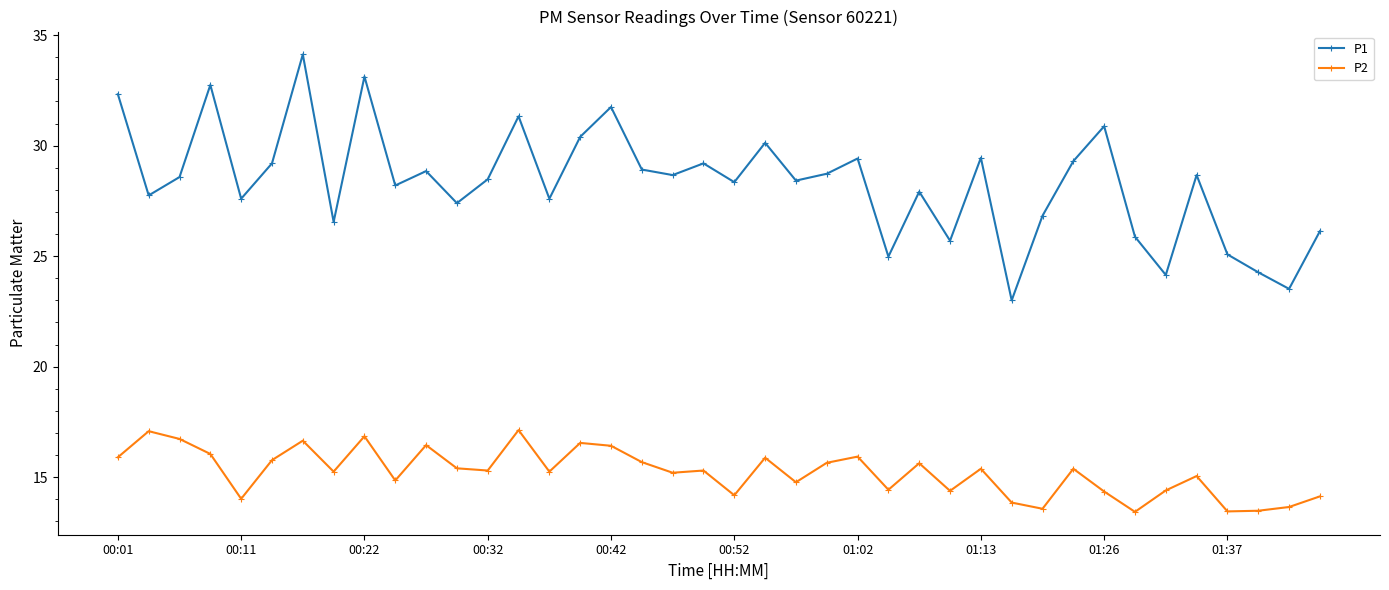

In P2, how many points are higher than both neighbors (excluding endpoints)?

13